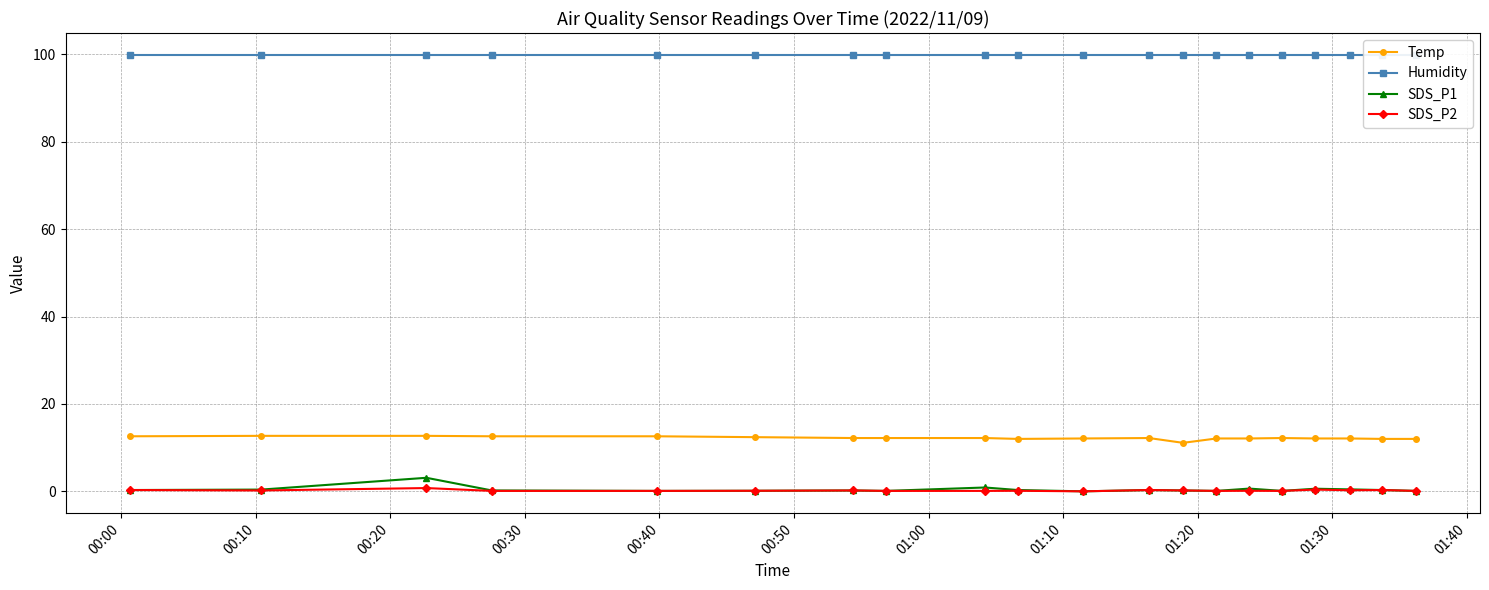

True or false: SDS_P2 and Temp intersect in this chart.

False